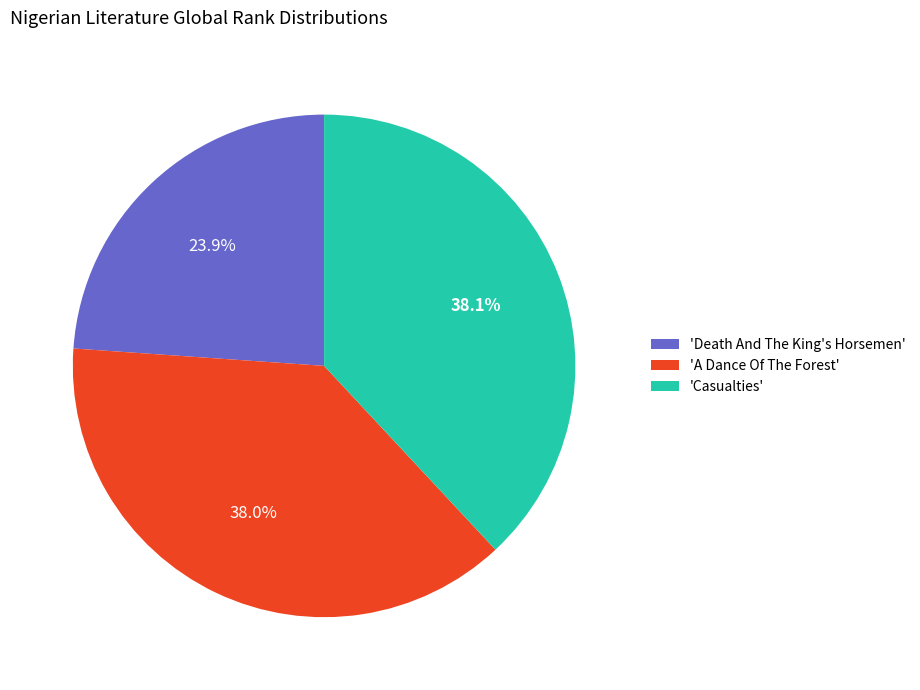

Count the number of slices in the pie.

3